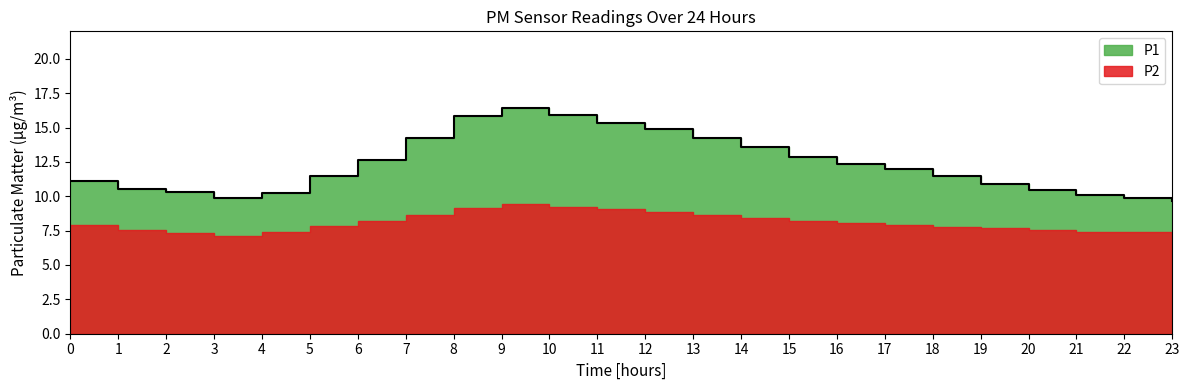

What is the label of the 18th point from the right?

06:00